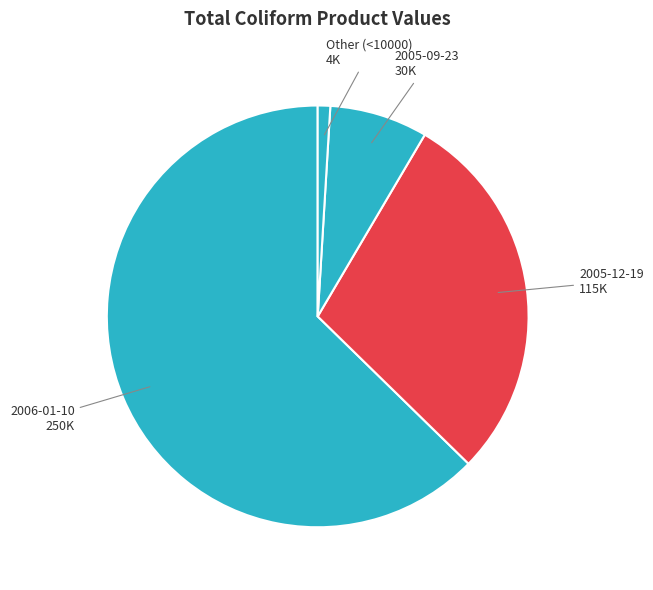

What is the ratio of the value at 2006-01-10 to the value at 2005-09-23?

8.3